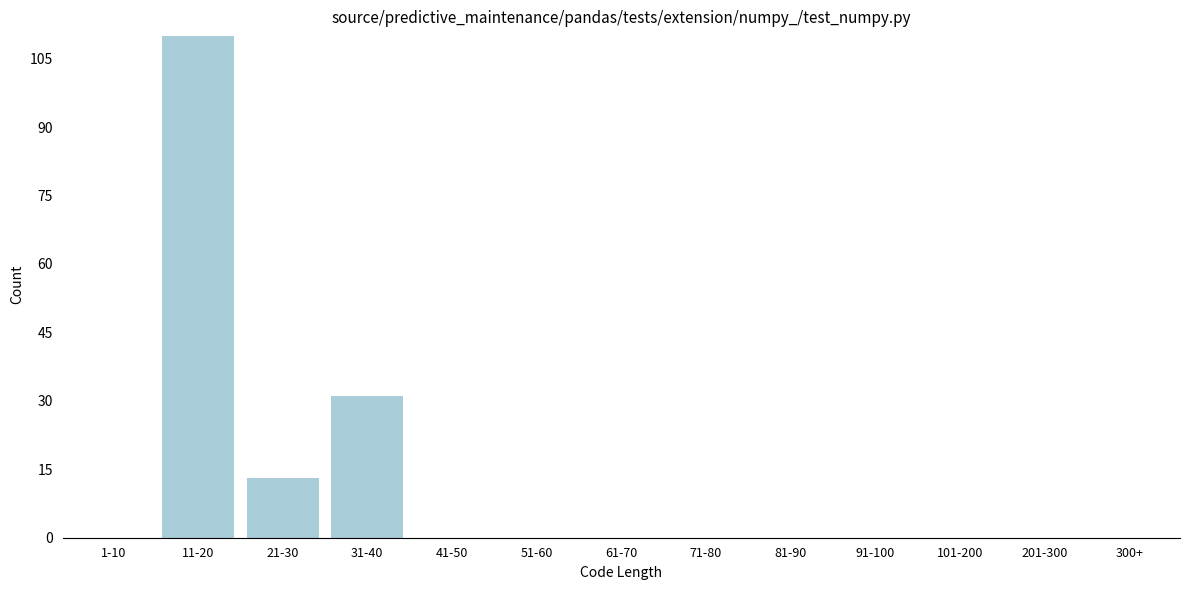

Reading left to right, list all the values displayed in this chart.

1-10=0	11-20=110	21-30=13	31-40=31	41-50=0	51-60=0	61-70=0	71-80=0	81-90=0	91-100=0	101-200=0	201-300=0	300+=0